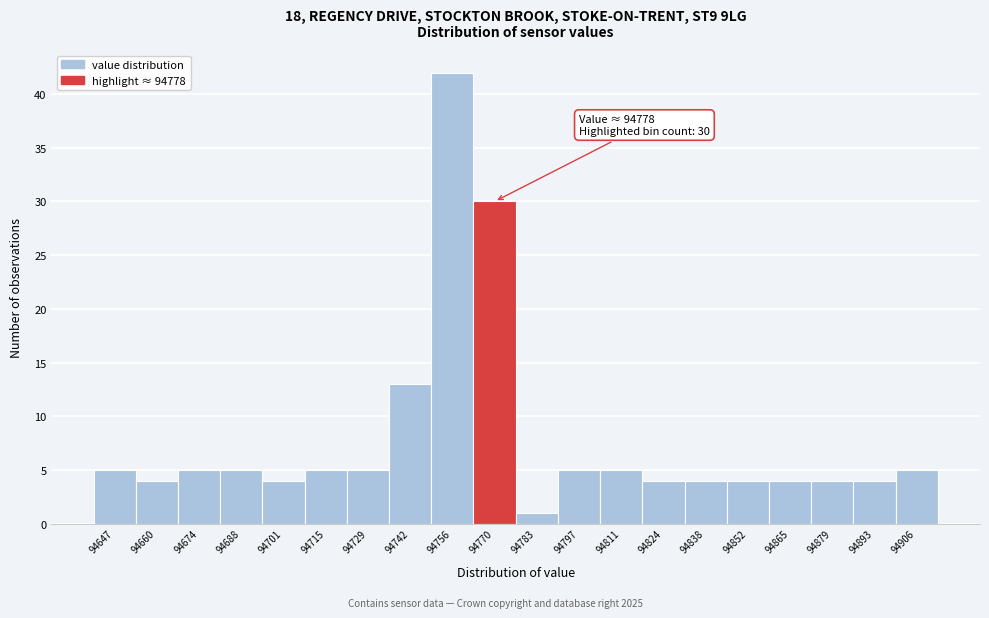

Reading right to left, what are all the values shown in this chart?

94906=5	94893=4	94879=4	94865=4	94852=4	94838=4	94824=4	94811=5	94797=5	94783=1	94770=30	94756=42	94742=13	94729=5	94715=5	94701=4	94688=5	94674=5	94660=4	94647=5